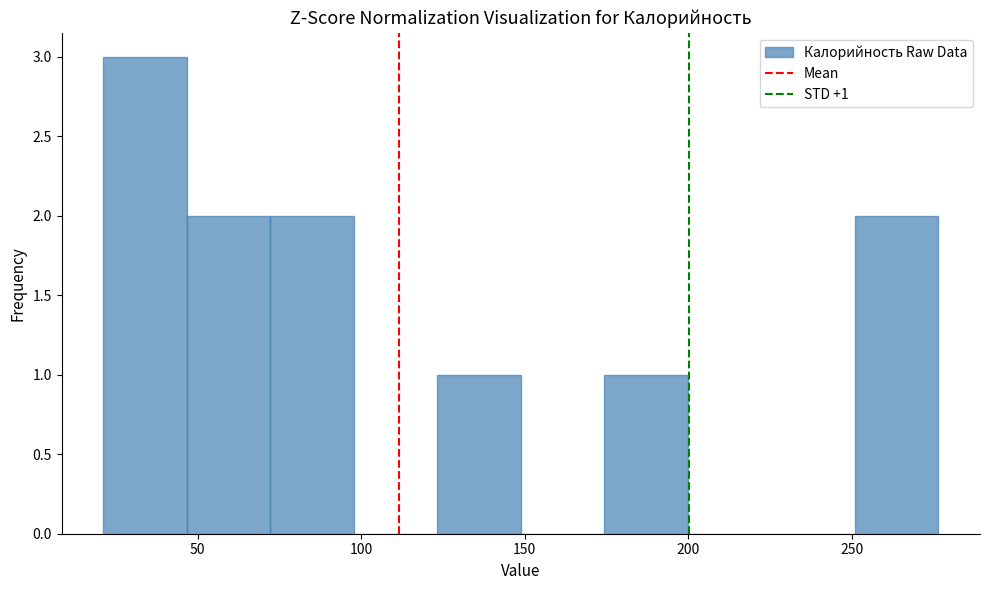

Which range on the x-axis has the tallest bar?

20 to 45